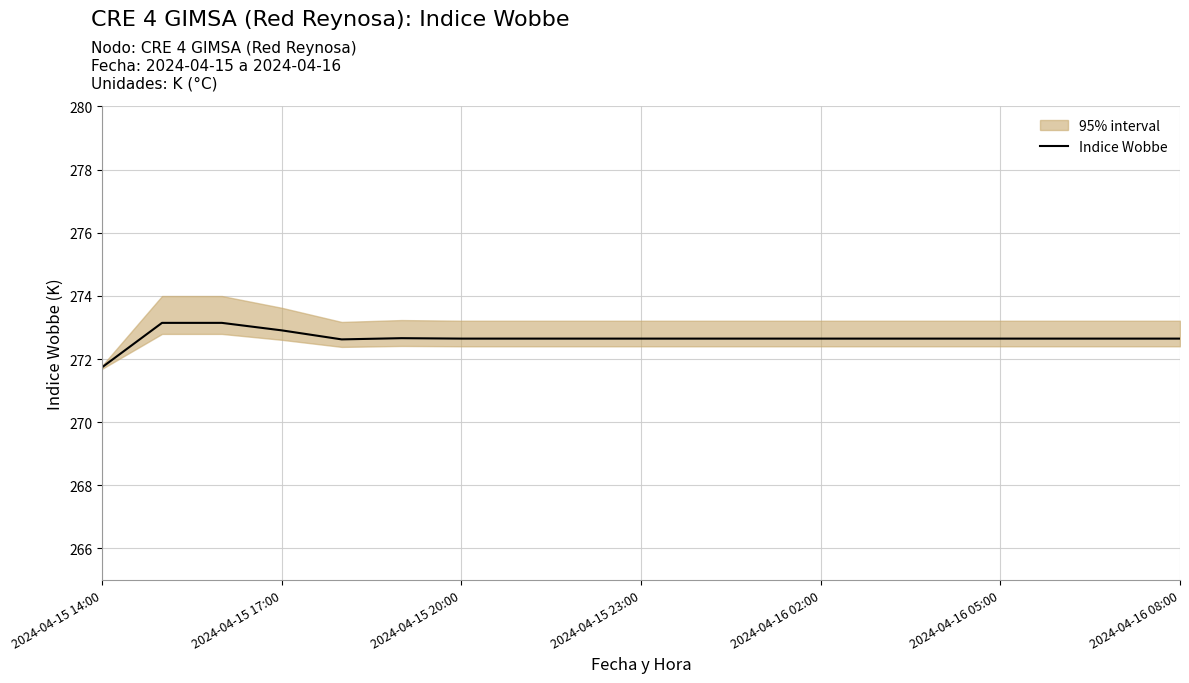

Which label corresponds to the smallest value in the chart?

2024-04-15 14:00